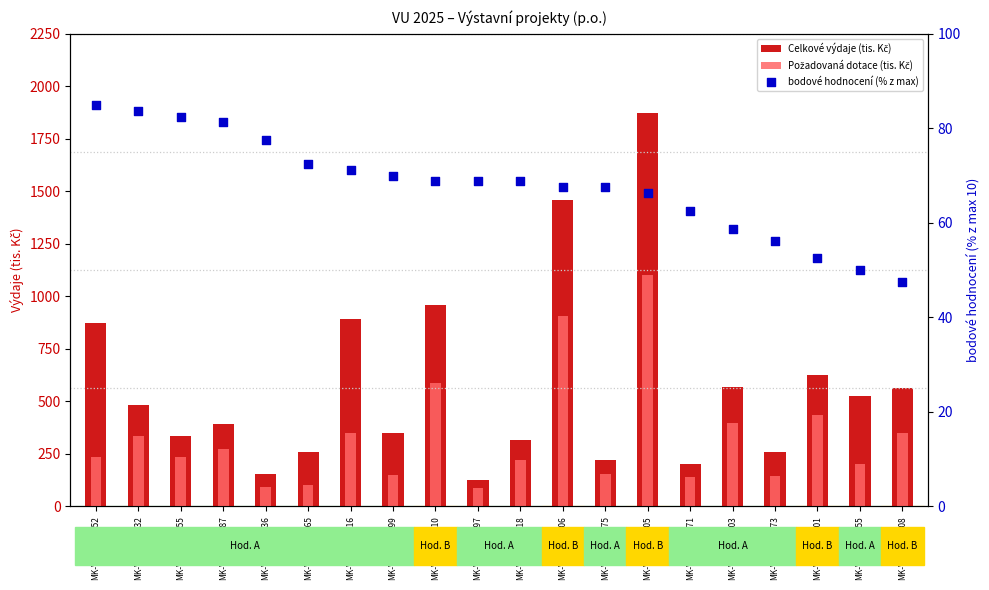

Which series reaches the minimum Y coordinate?

bodové hodnocení (% z max)